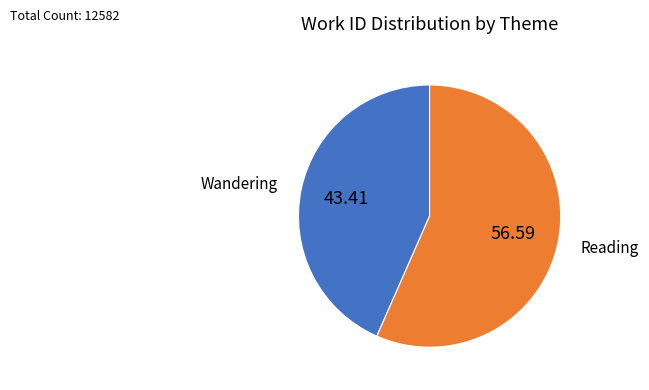

Which slice is the smallest?

Wandering